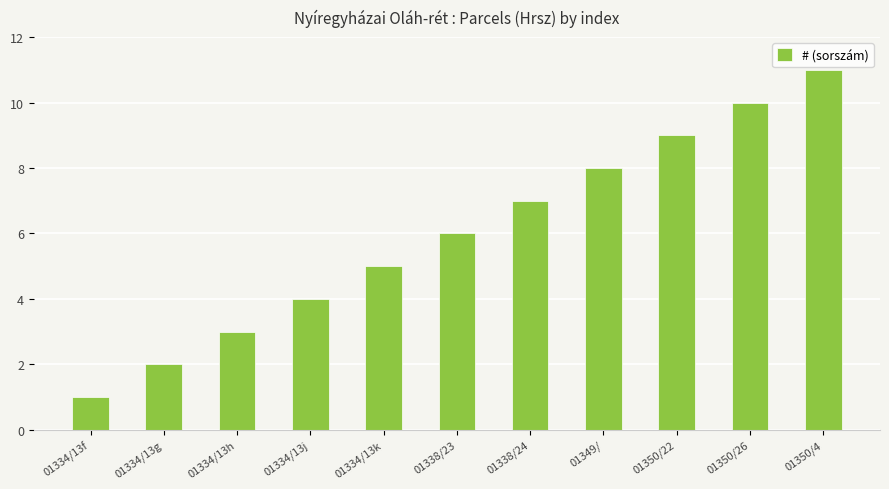

Rank the categories by value from highest to lowest.

01350/4, 01350/26, 01350/22, 01349/, 01338/24, 01338/23, 01334/13k, 01334/13j, 01334/13h, 01334/13g, 01334/13f